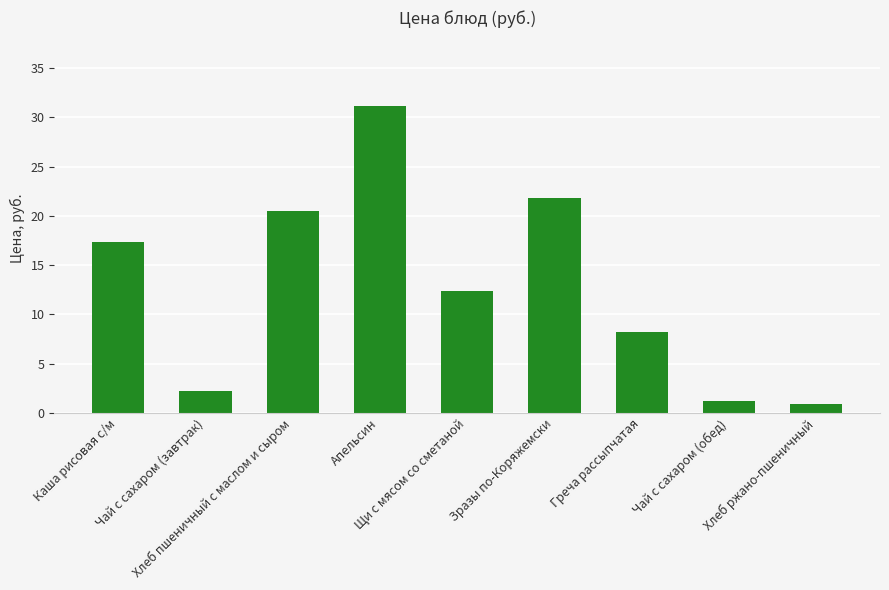

Reading left to right, extract all data points from this chart.

Каша рисовая с/м=17.4	Чай с сахаром (завтрак)=2.2	Хлеб пшеничный с маслом и сыром=20.5	Апельсин=31.2	Щи с мясом со сметаной=12.4	Зразы по-Коряжемски=21.8	Греча рассыпчатая=8.2	Чай с сахаром (обед)=1.2	Хлеб ржано-пшеничный=0.9